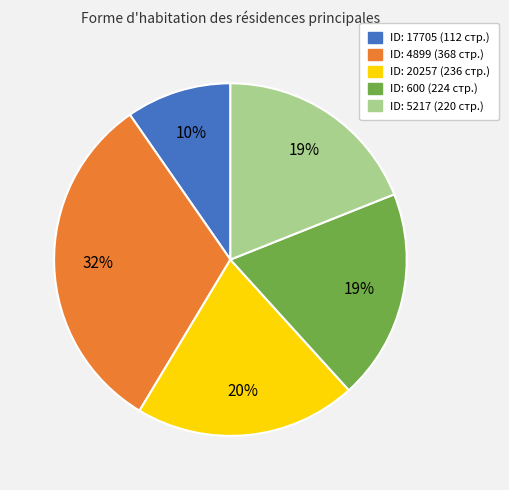

To the nearest percent, what is the difference between the largest and smallest slice percentages?

22%